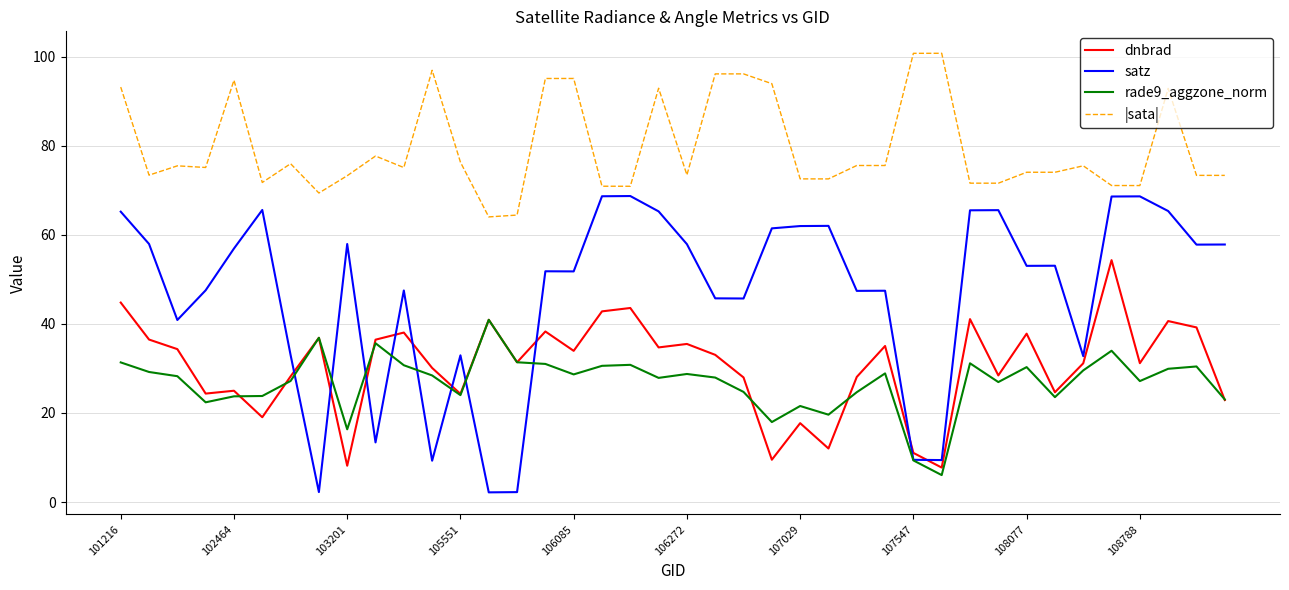

What is the sum of all satz values?

1878.2